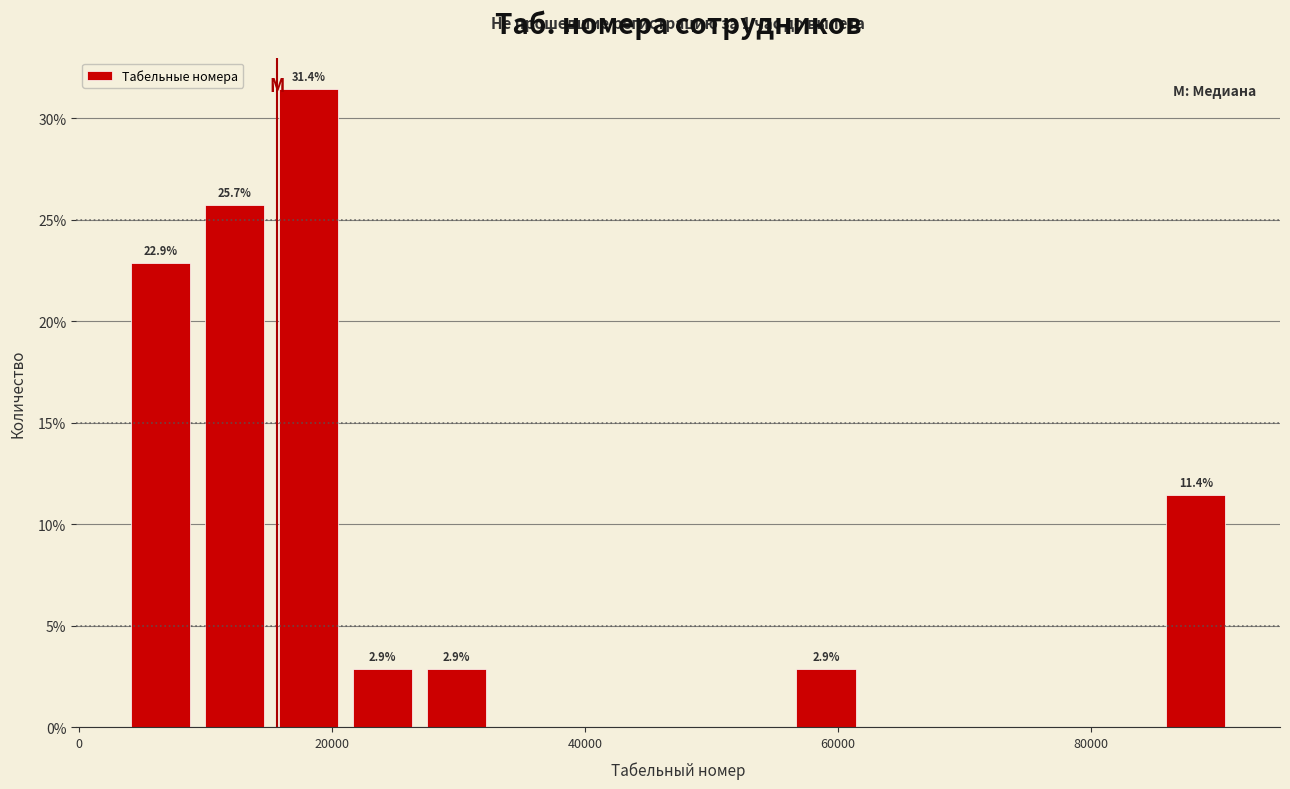

Read against the x-axis, roughly where is the centre of the tallest bar?

18000